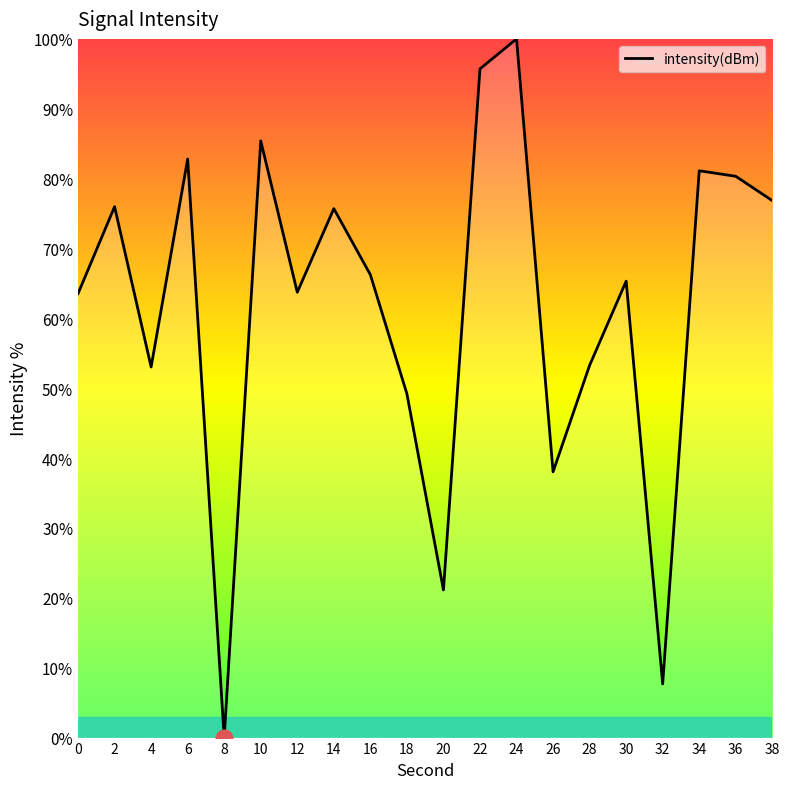

The value at 36 is 49.9. True or false?

False